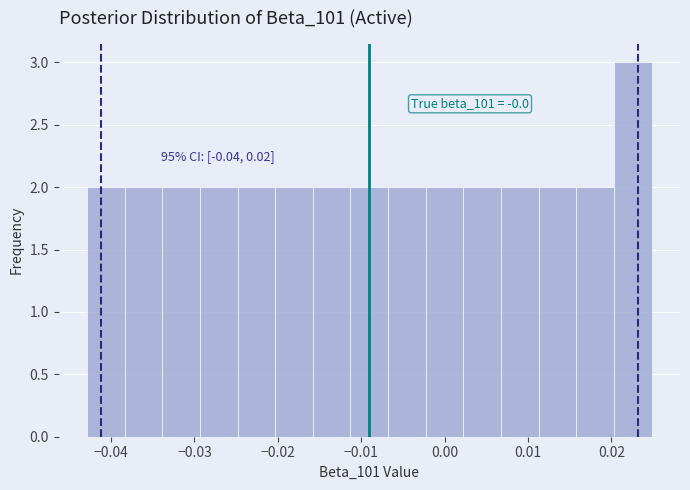

Over which range of the x-axis is the bar tallest?

0.020 to 0.025